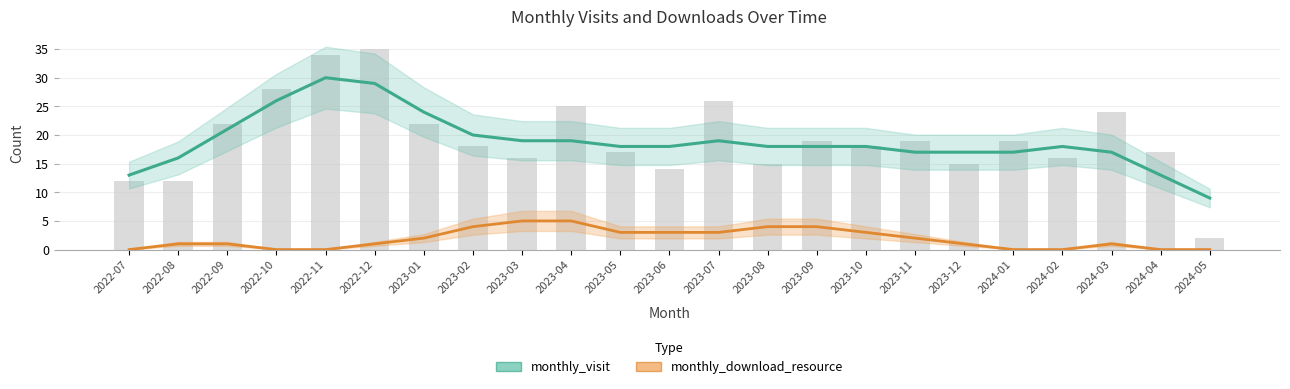

List the series in order of their peak value, lowest first.

monthly_download_resource, monthly_visit